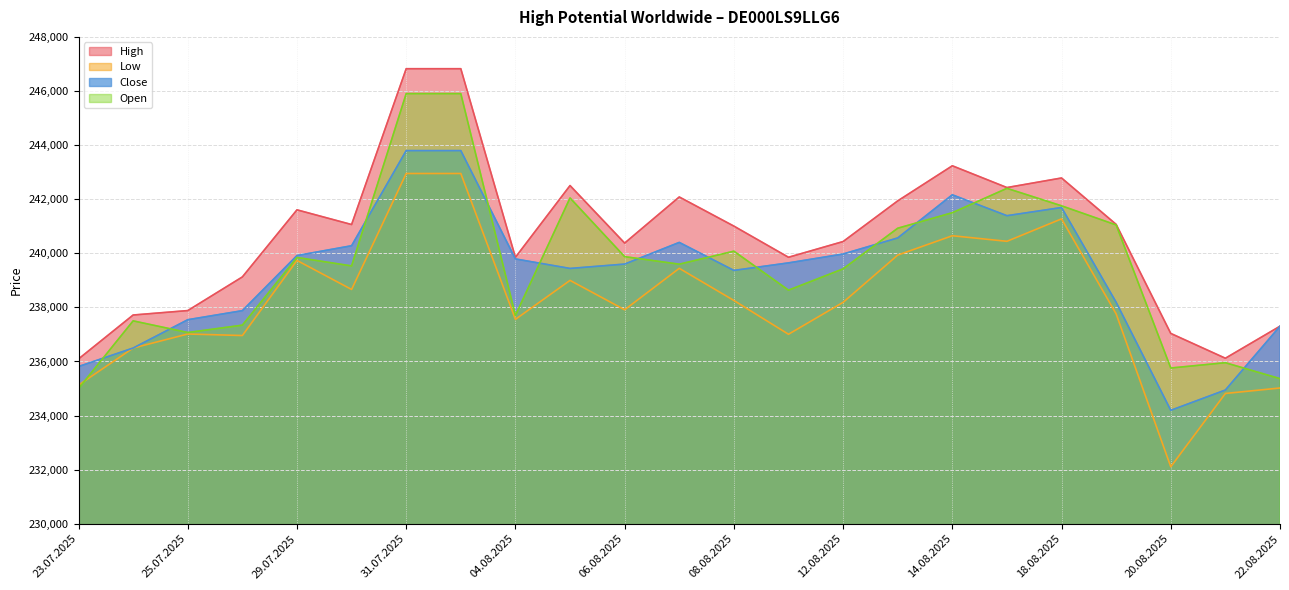

What is the greatest value displayed?

246824